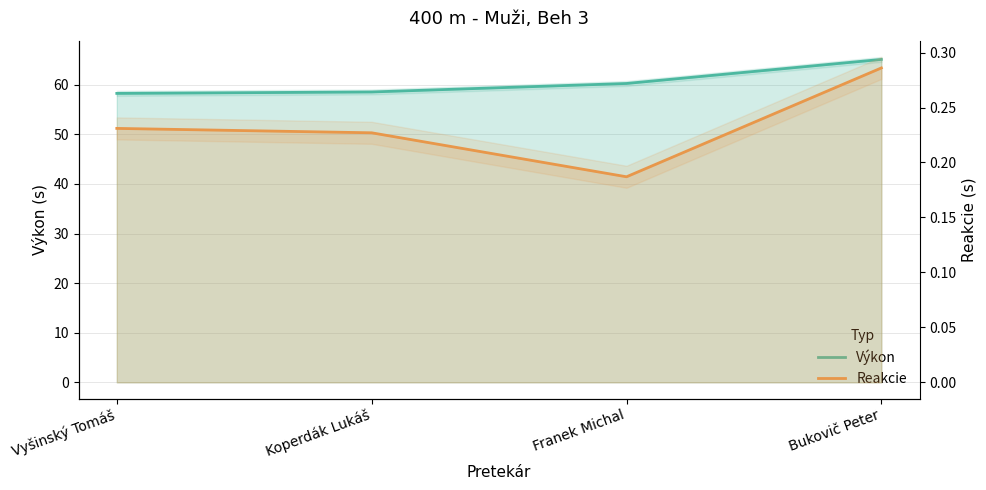

Is it true that Reakcie equals 0.4 at Vyšinský Tomáš?

False